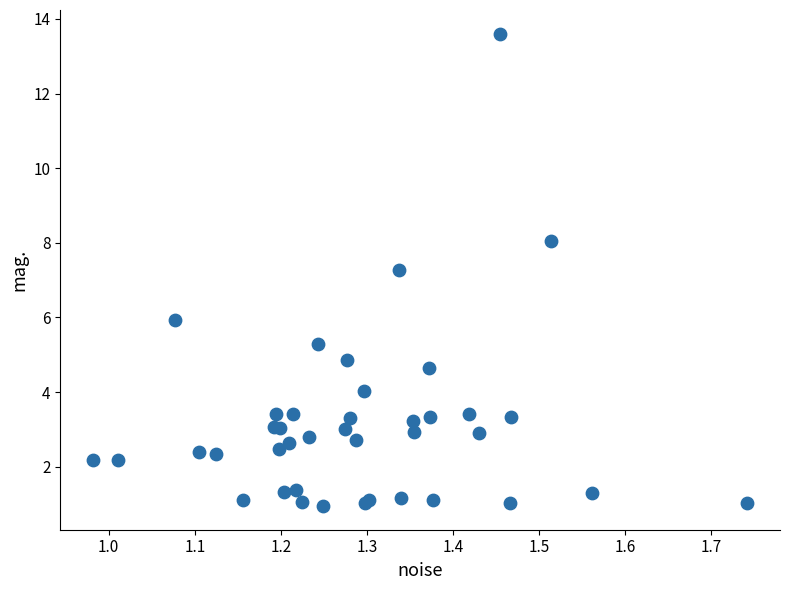

What Y value in the scatter plot is closest to 7?

7.3